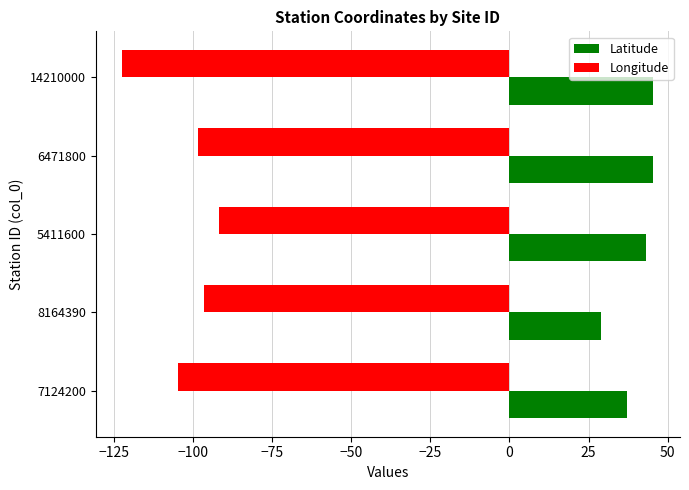

What is the difference between the highest and lowest values at 7124200?

141.8